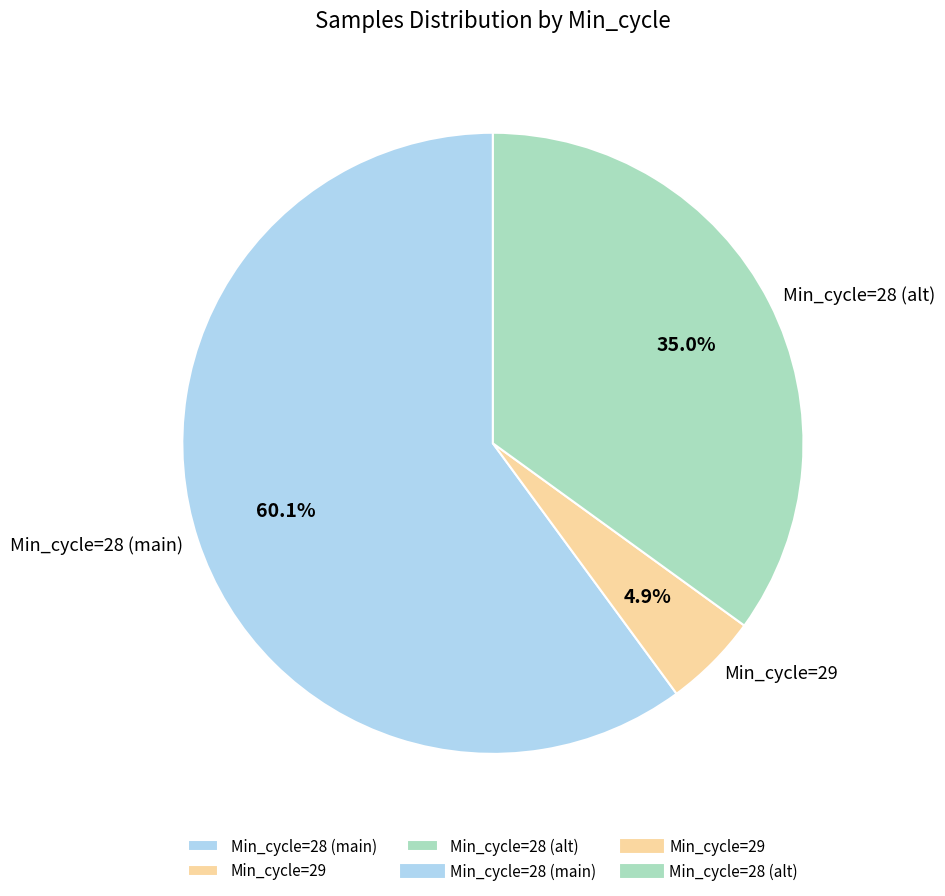

Does any single category account for the majority?

Yes